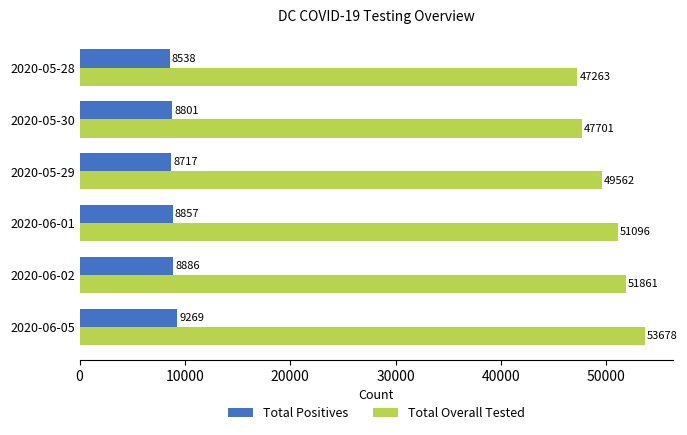

At how many categories does at least one series exceed 14022?

6